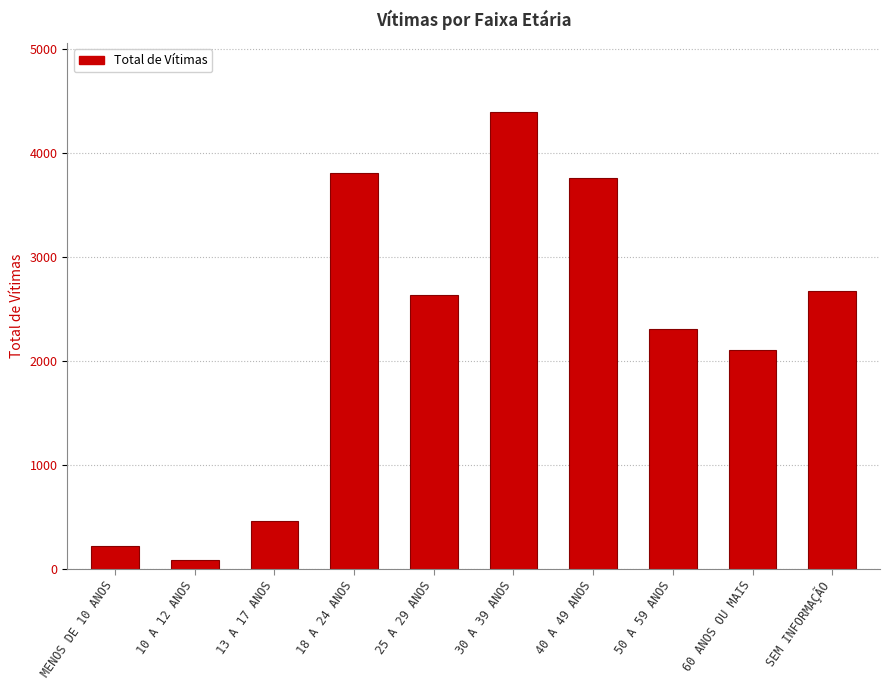

What is the value of the 5th bar from the left?

2637